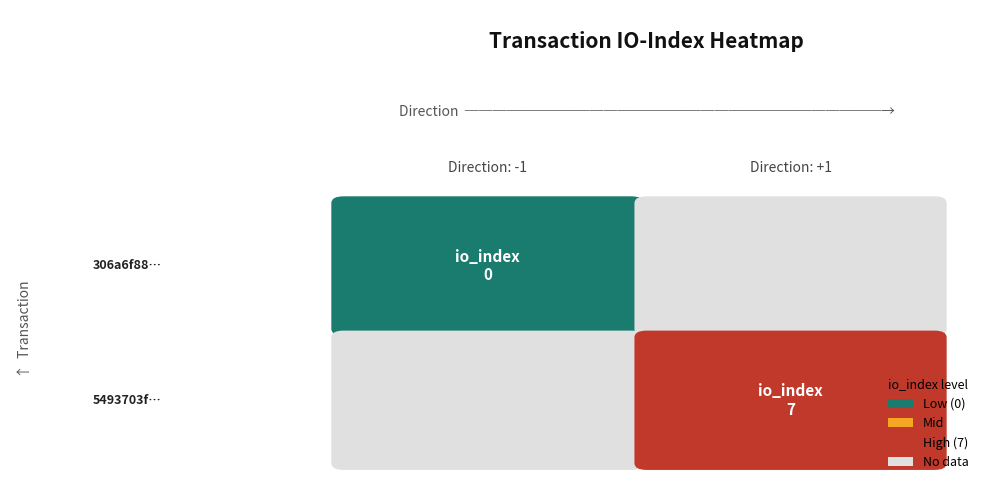

At how many categories does at least one series exceed 4?

1